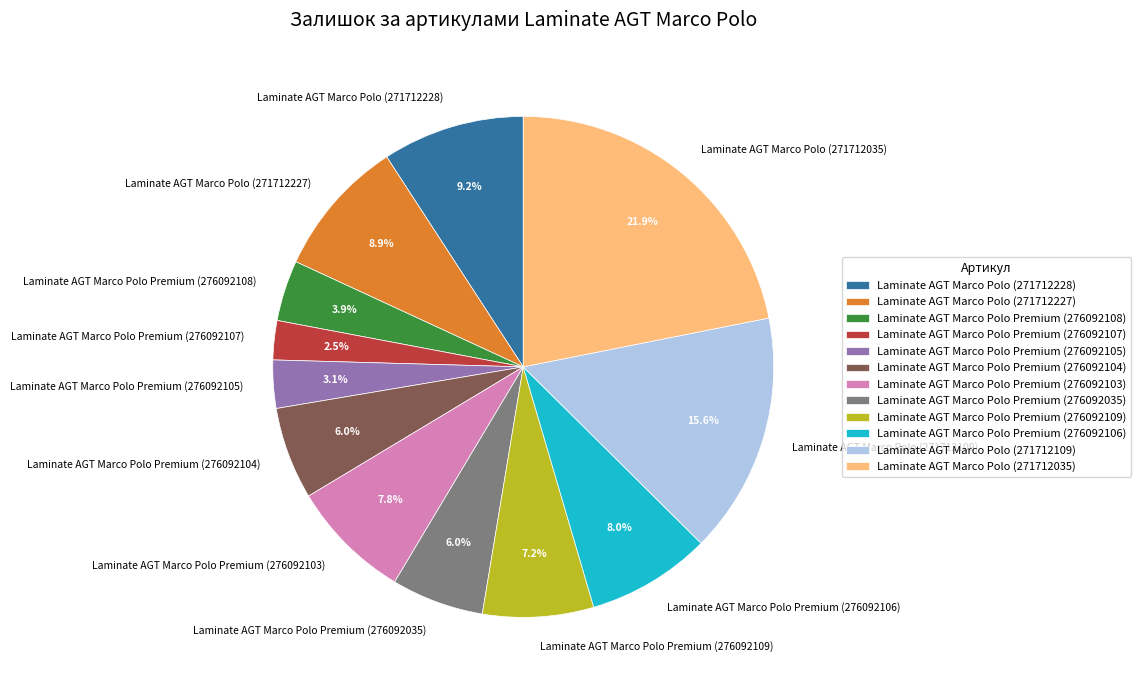

Combined, do Laminate AGT Marco Polo (271712035) and Laminate AGT Marco Polo Premium (276092104) account for over 50%?

No